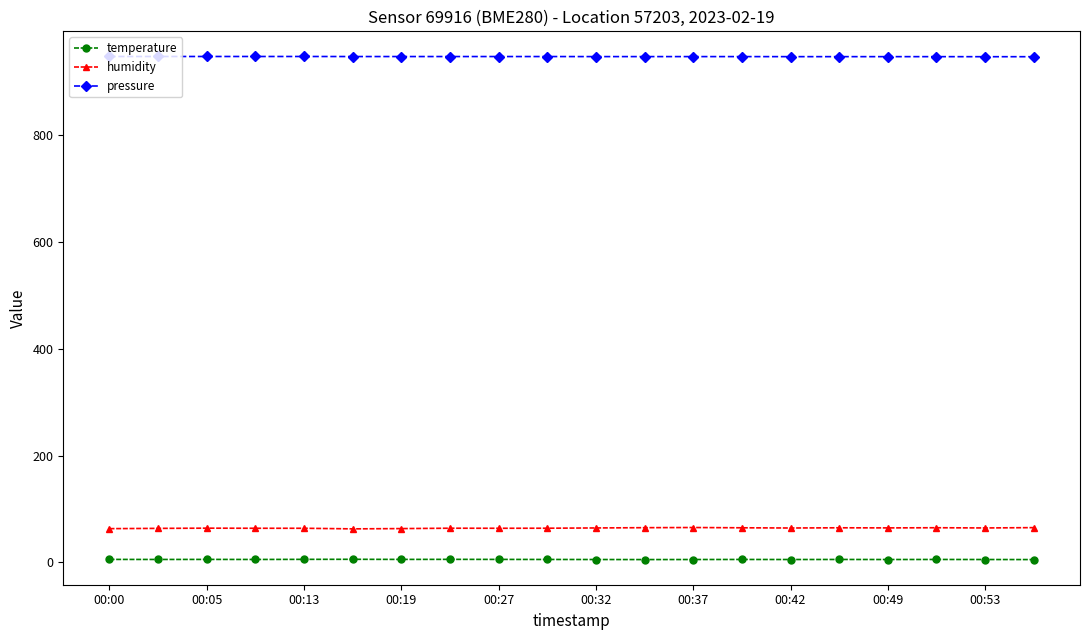

How many series are shown in this chart?

3